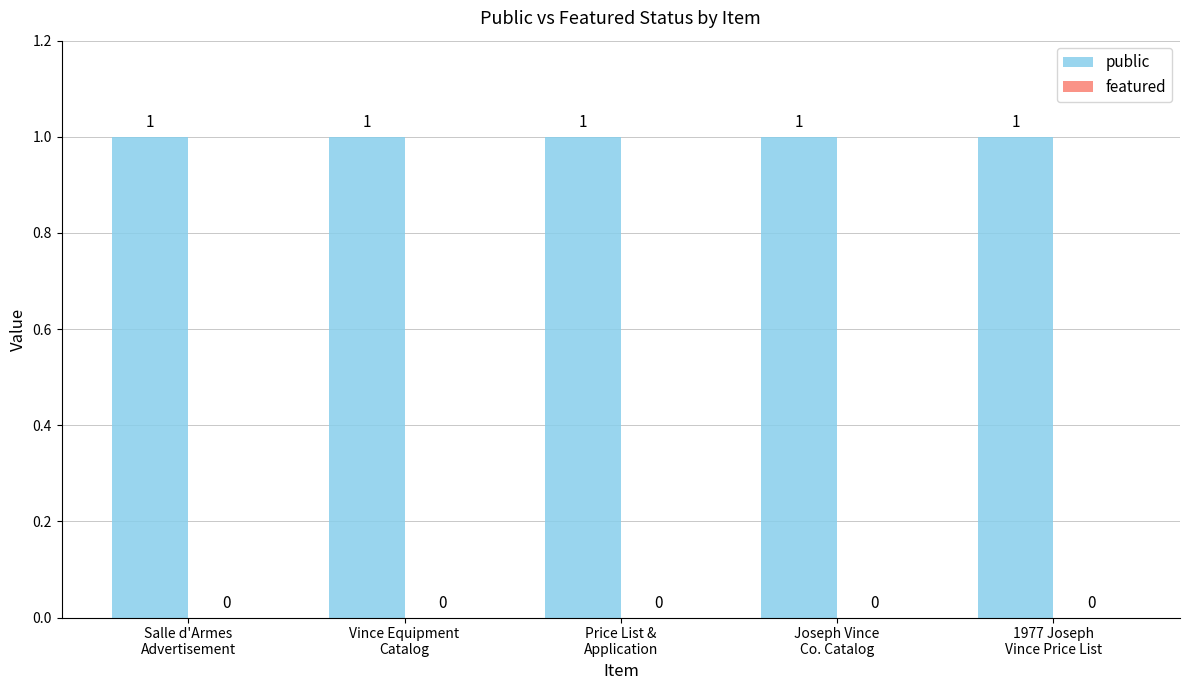

How many bars are there in each group?

2